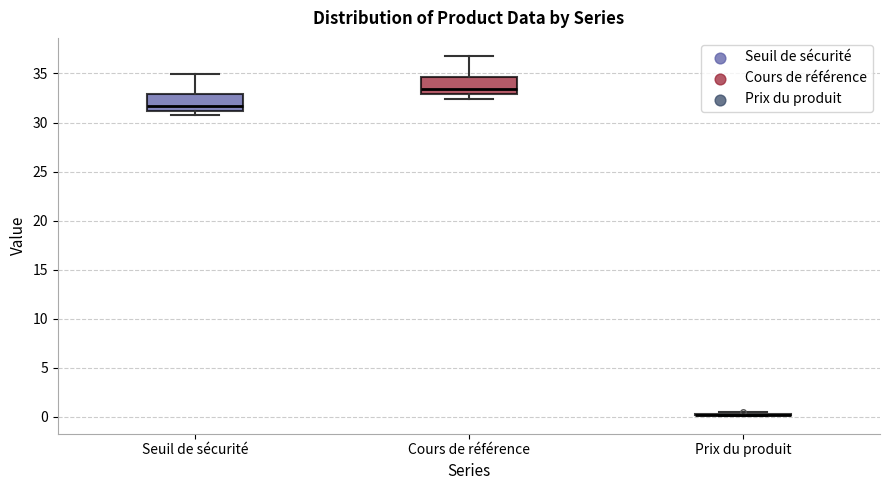

Where does the upper whisker of the box for Seuil de sécurité end on the y-axis? The values are not printed on the chart, so give them approximately, as read against the axis.

35.0